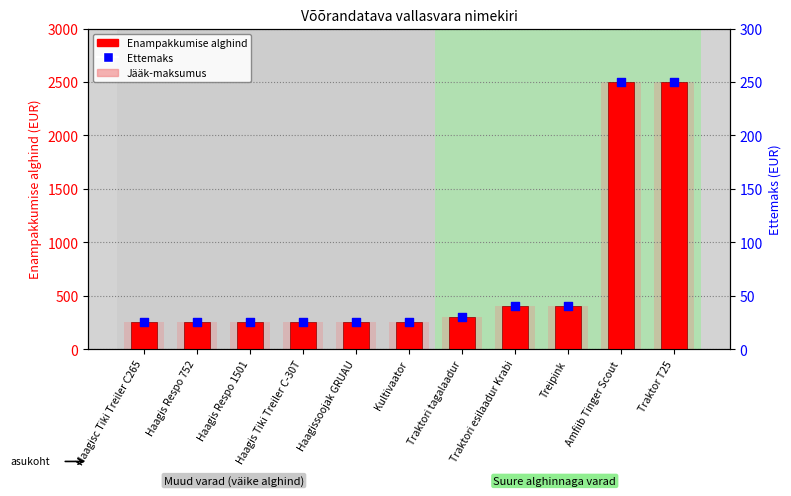

Which series contains the highest Y value?

Enampakkumise alghind